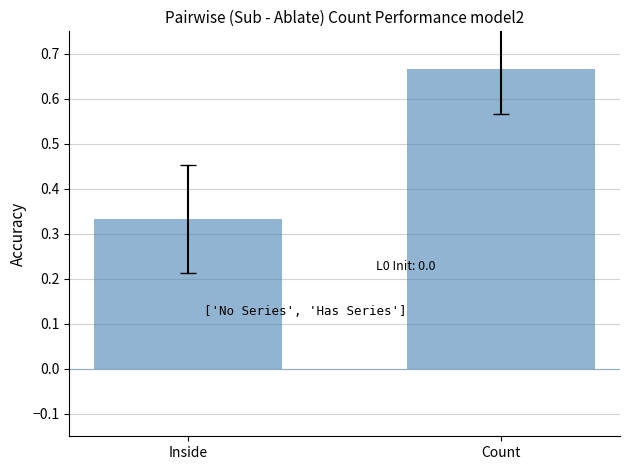

What position from the right is Inside?

2